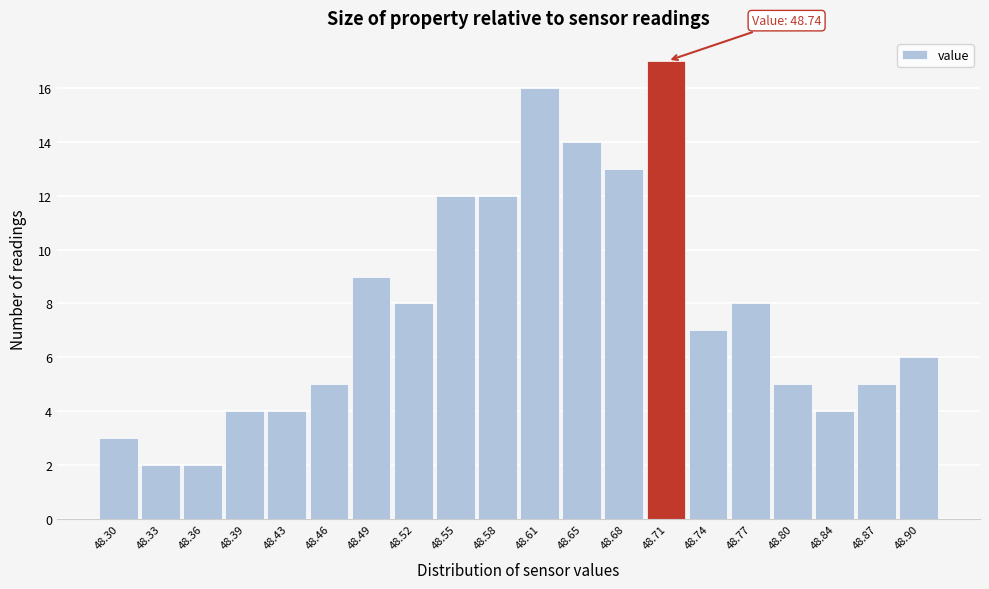

Reading left to right, what are all the values shown in this chart?

3	2	2	4	4	5	9	8	12	12	16	14	13	17	7	8	5	4	5	6